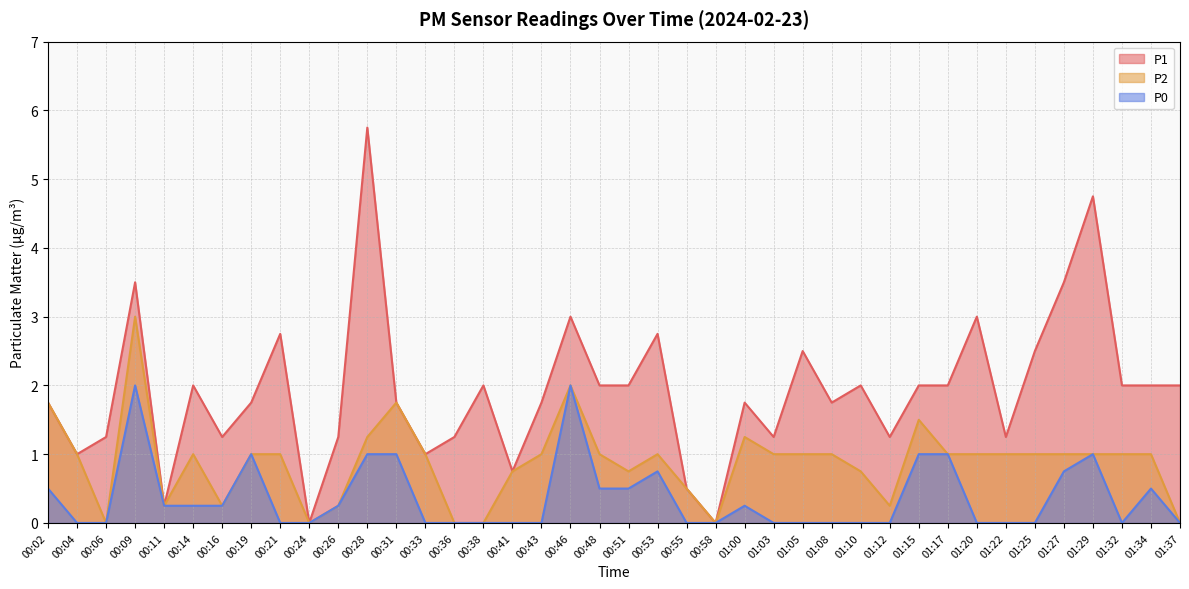

What is the highest value of the P2 series?

3.0